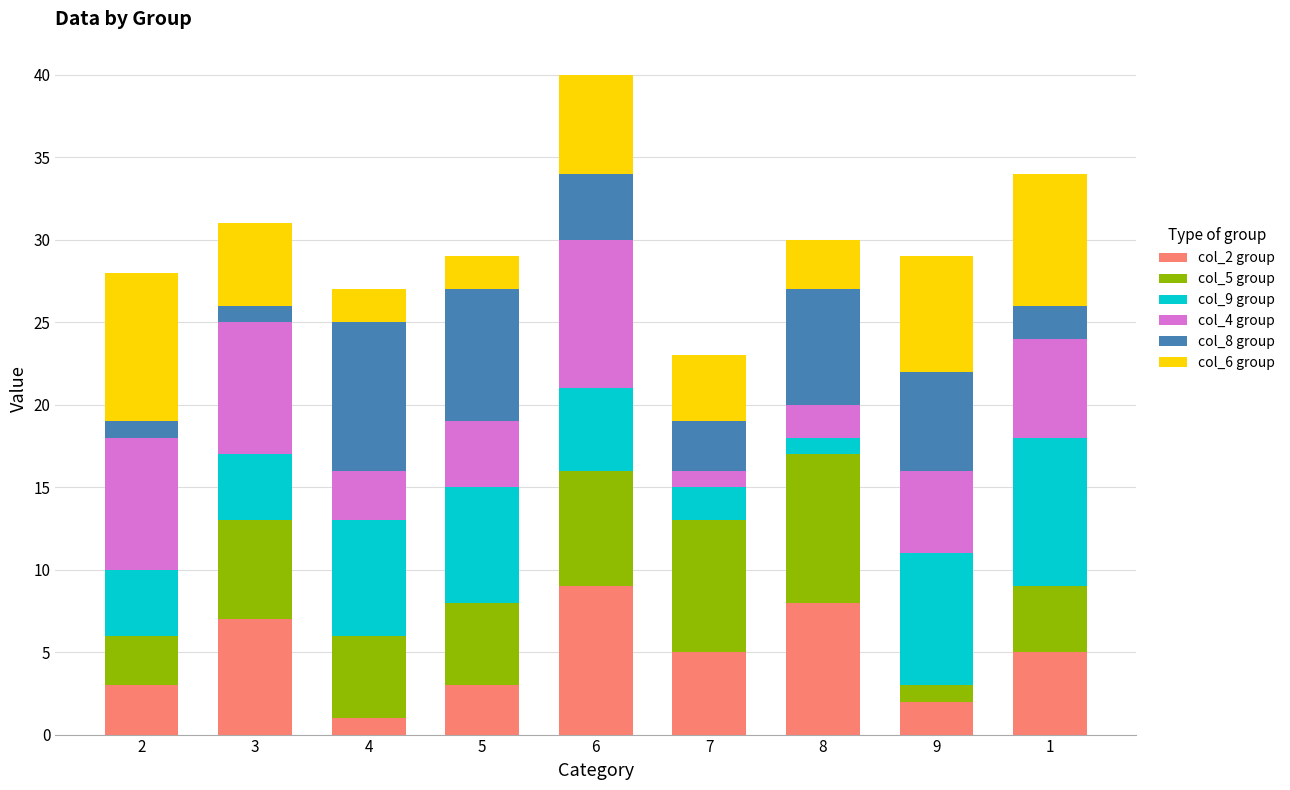

The col_2 group series shows 5 at 7. True or false?

True